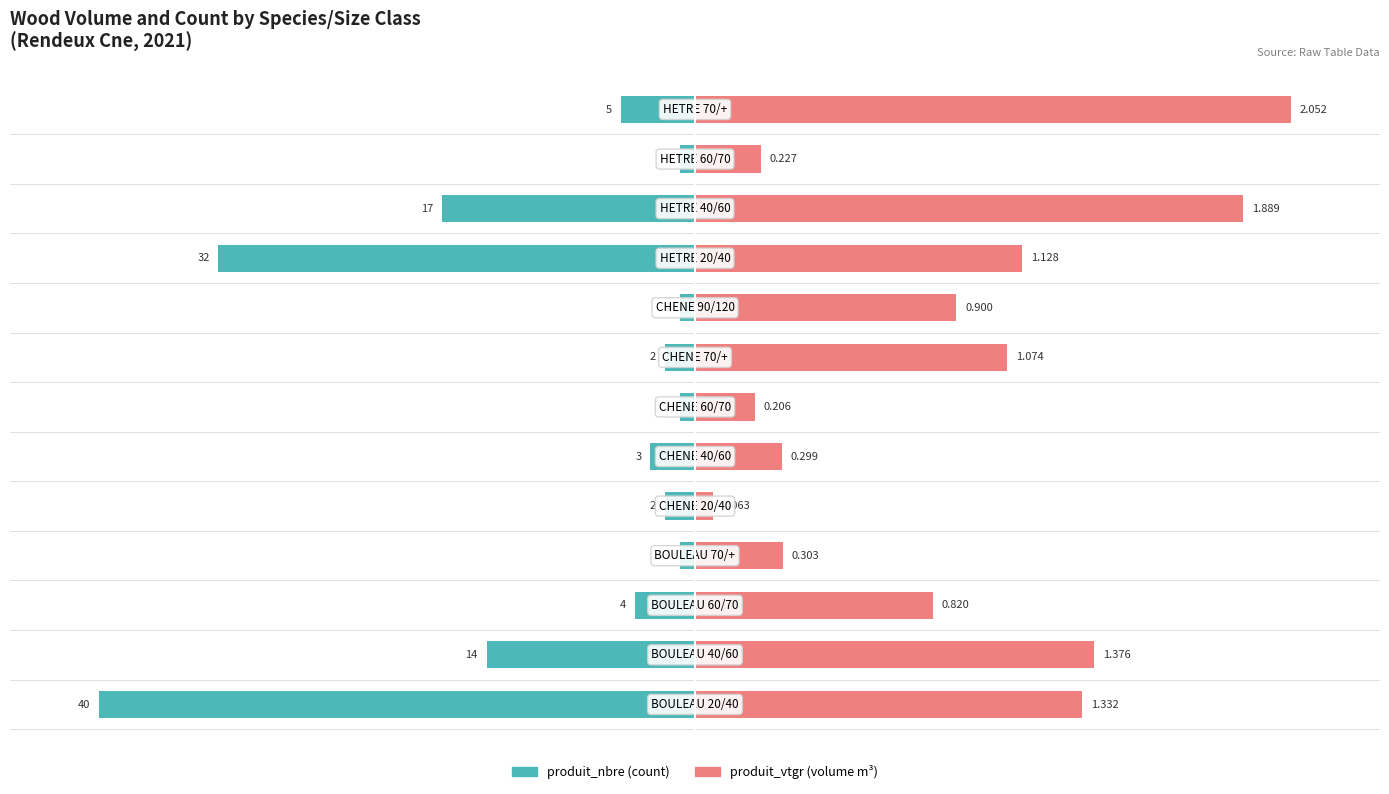

Is it true that produit_vtgr equals 1.8 at 50?

False